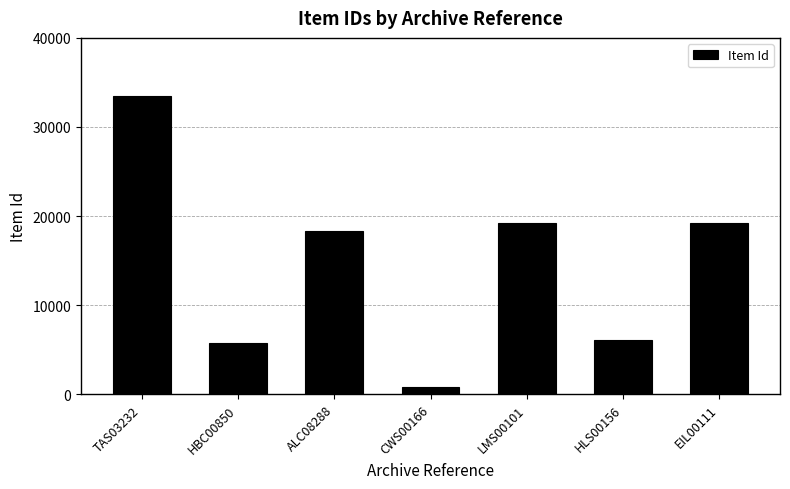

What is the difference between the maximum and minimum values?

32763